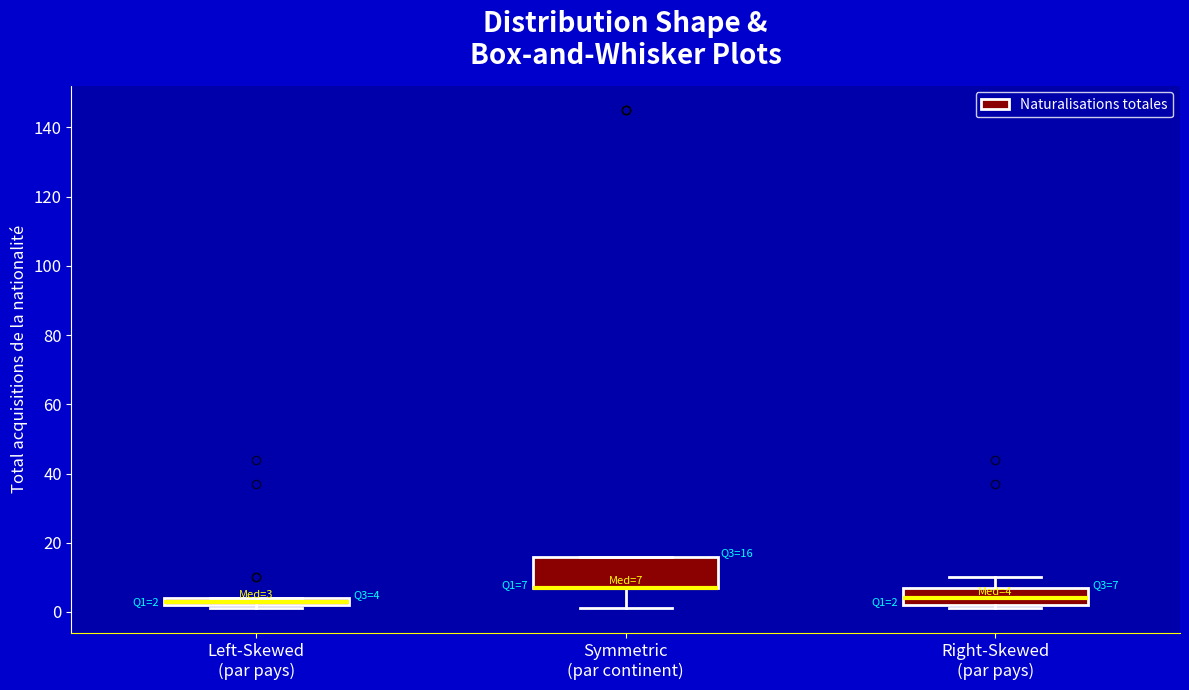

Comparing the boxes themselves (not the whiskers), which one is the tallest?

Symmetric (par continent)